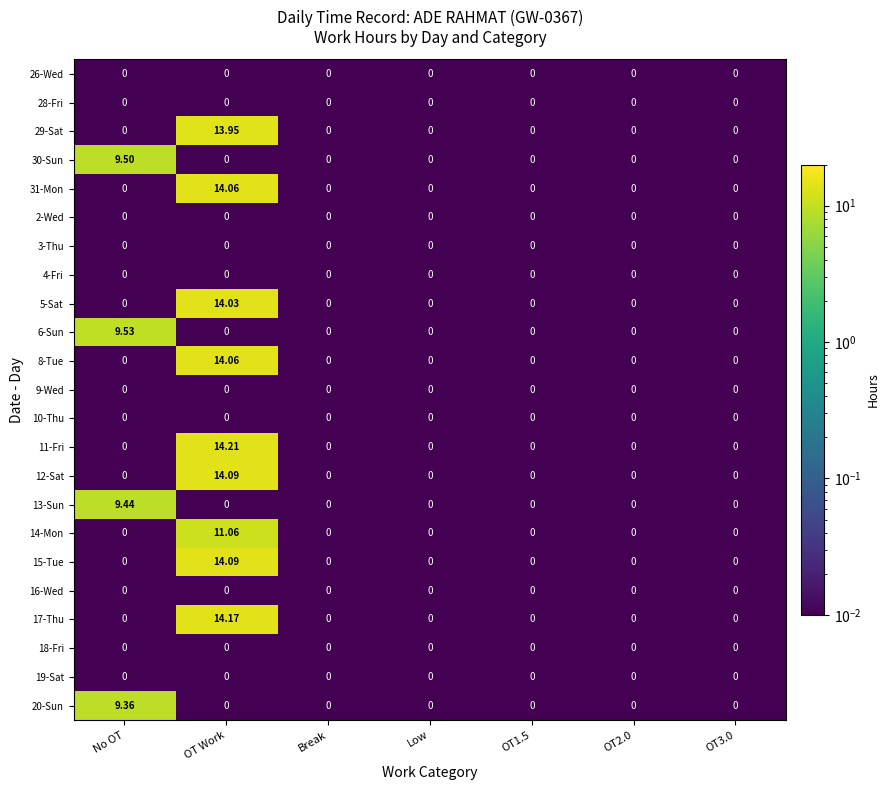

At which category is the sum across all series the highest?

OT Work